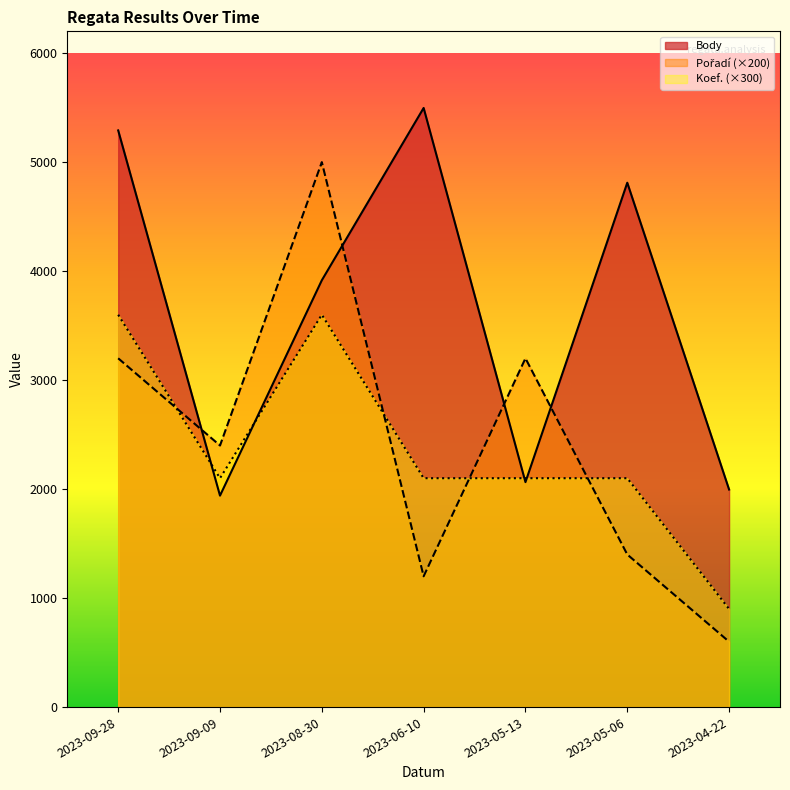

Which category has the highest value across all series?

2023-06-10